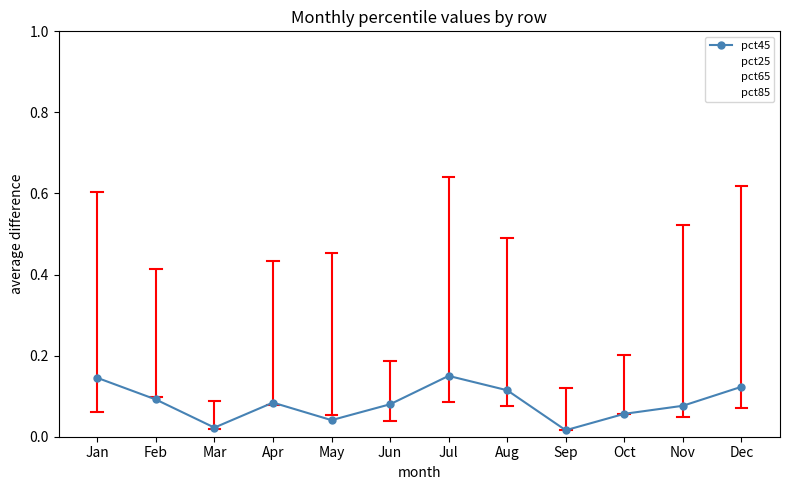

Rank the series by their maximum value, from highest to lowest.

pct85, pct65, pct45, pct25